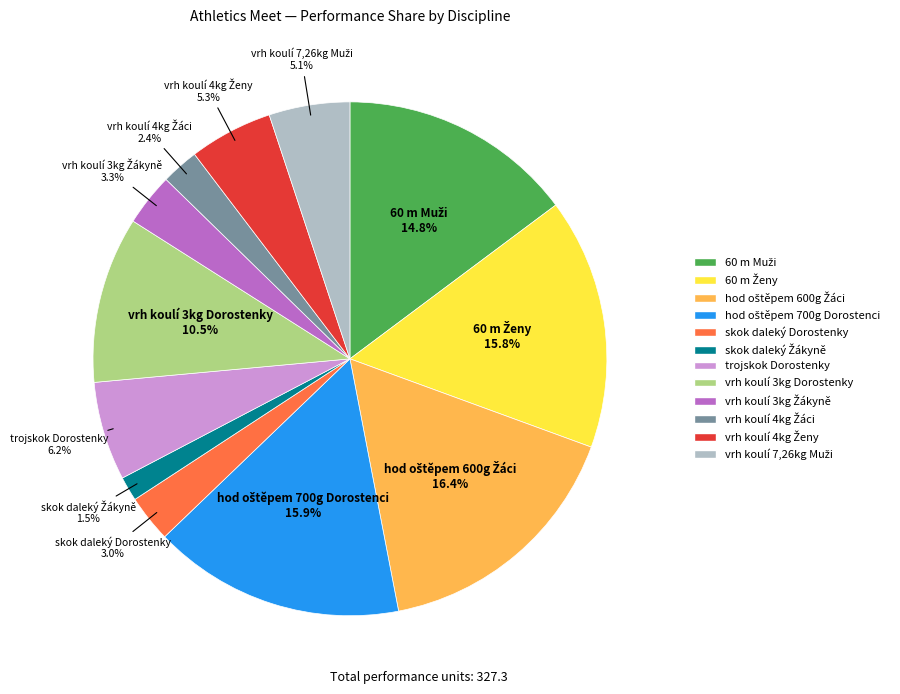

Does any single category account for the majority?

No